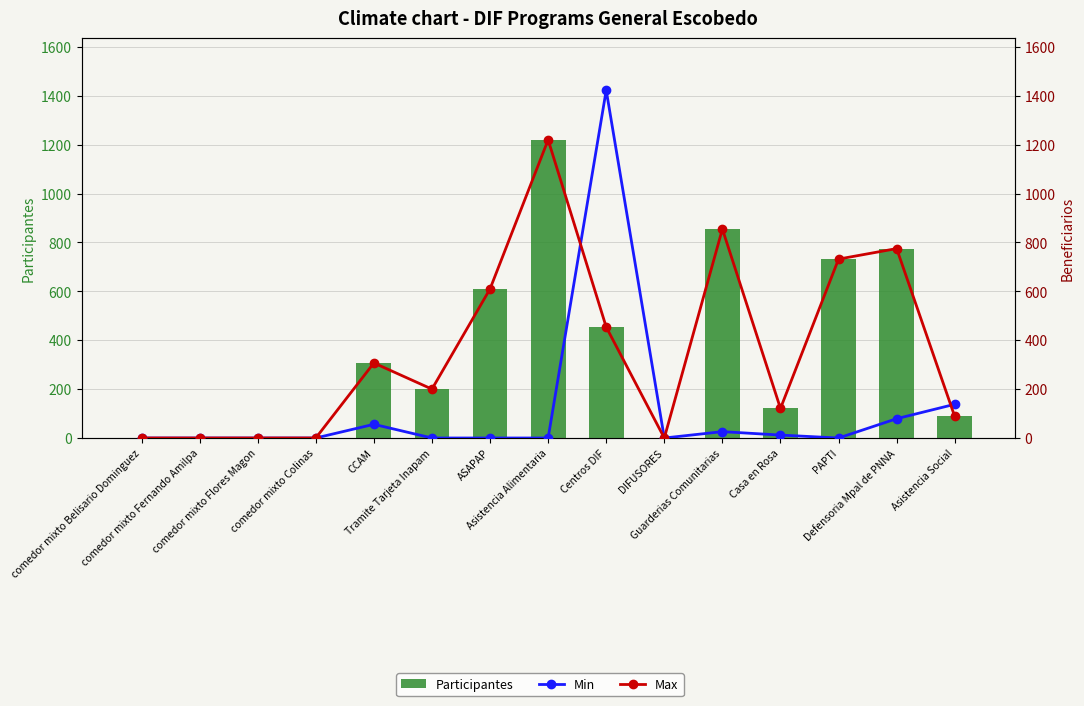

What value does the Max series have at ASAPAP?

610